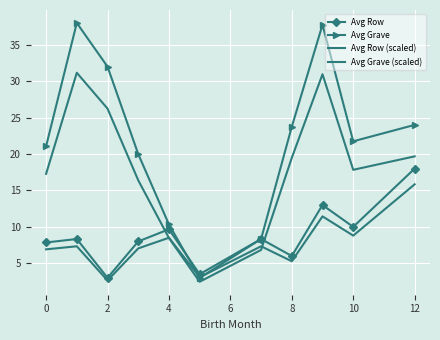

How many data points does each series have?

11